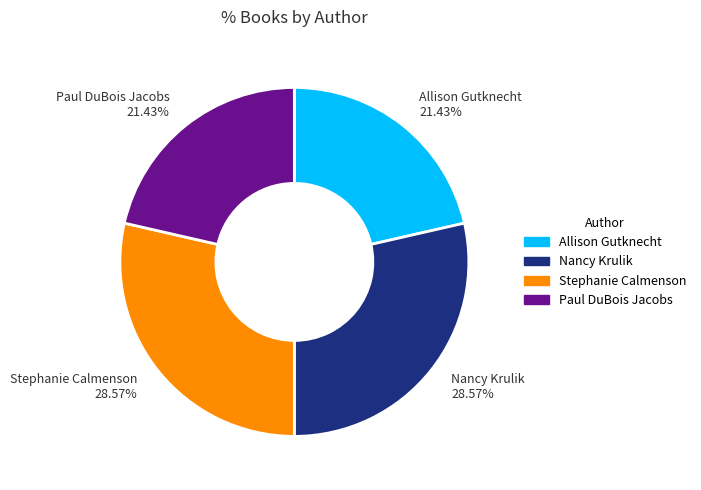

How many segments does this pie chart have?

4